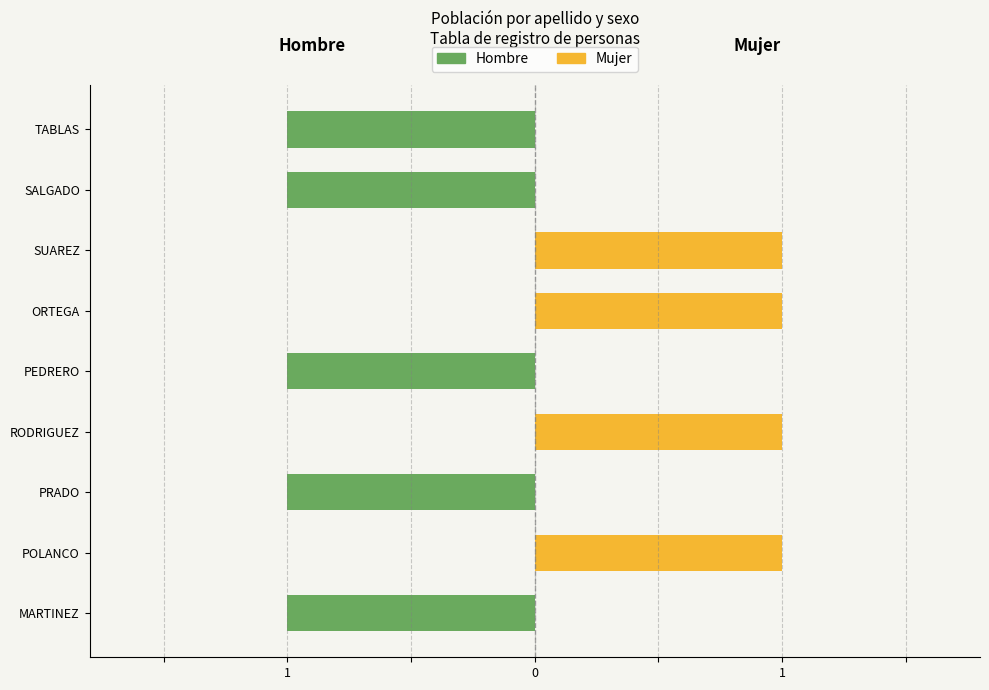

What is the sum of all Hombre values?

-5